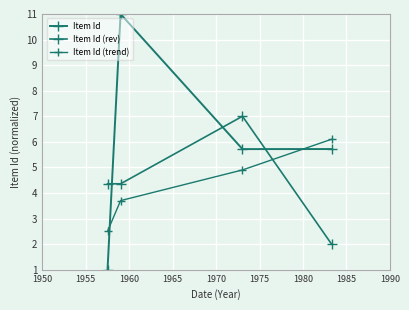

Count the number of categories in the chart.

4